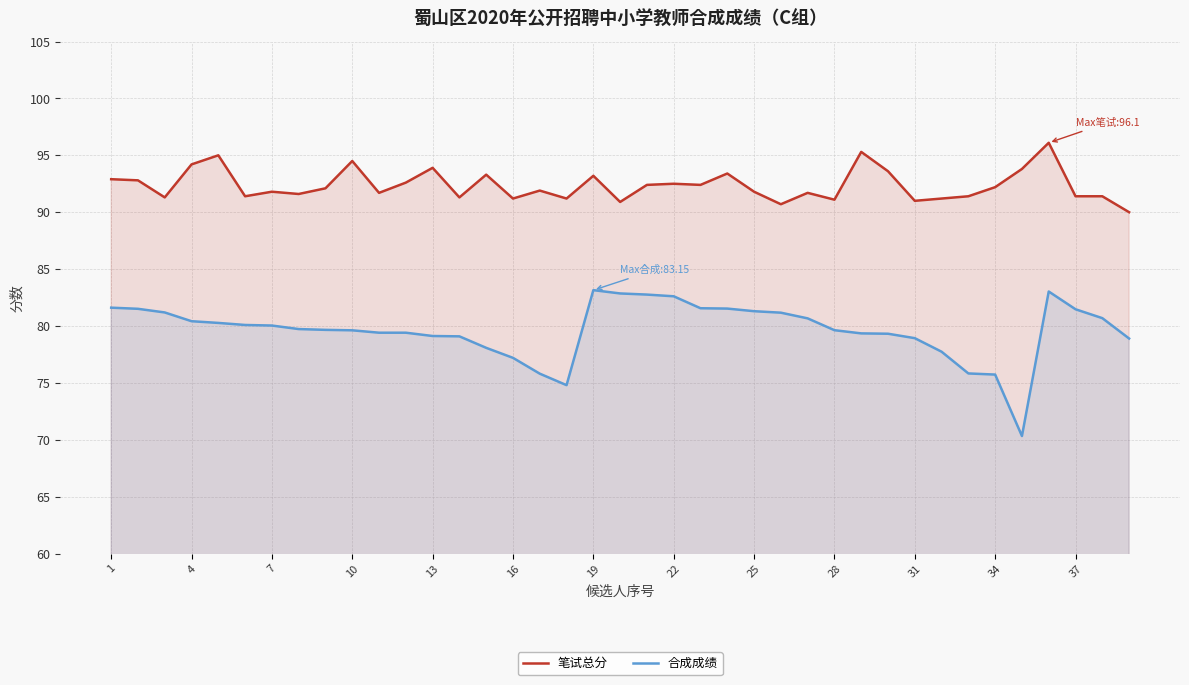

Which series has the largest range (max minus min)?

合成成绩